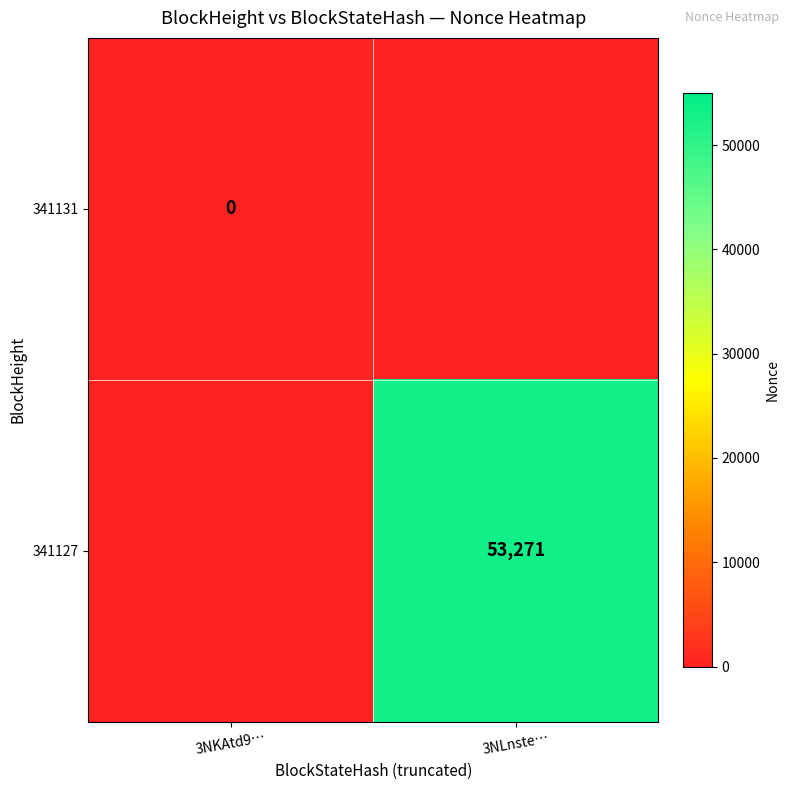

The 341127 series shows 53271 at 3NLnste…. True or false?

True